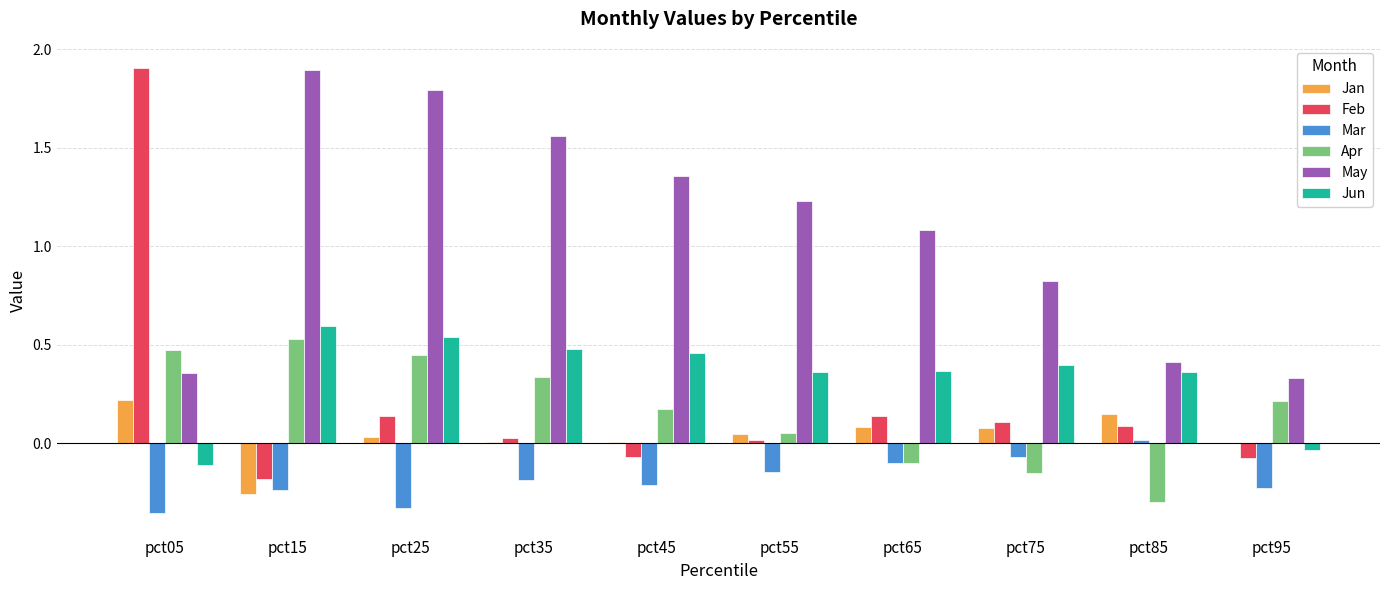

Where does the Jan series first go above 0?

pct05